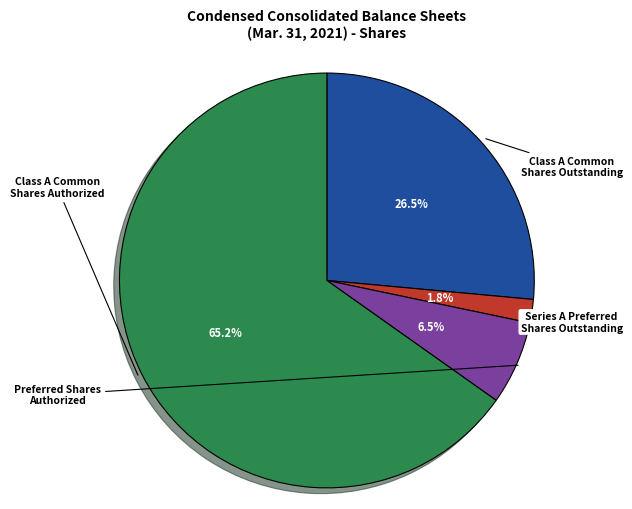

Is there a majority slice in this chart?

Yes